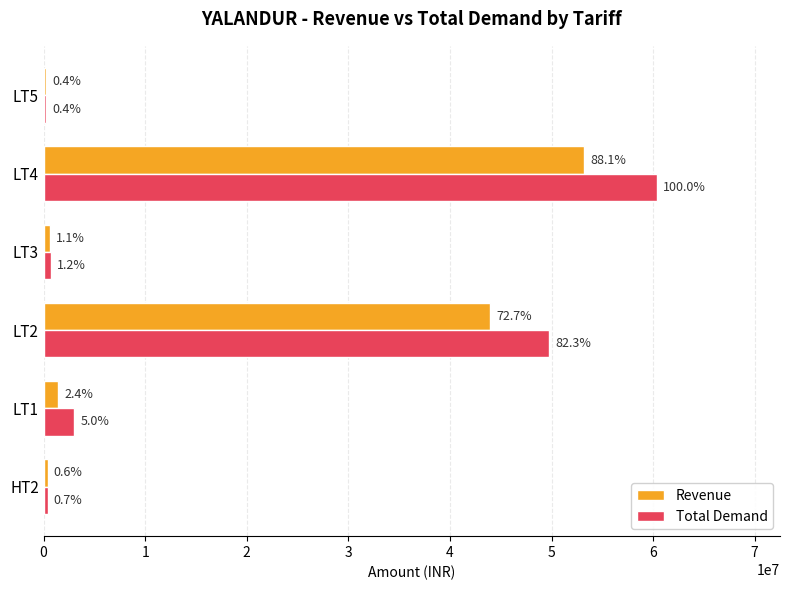

How many bars are there in total?

12